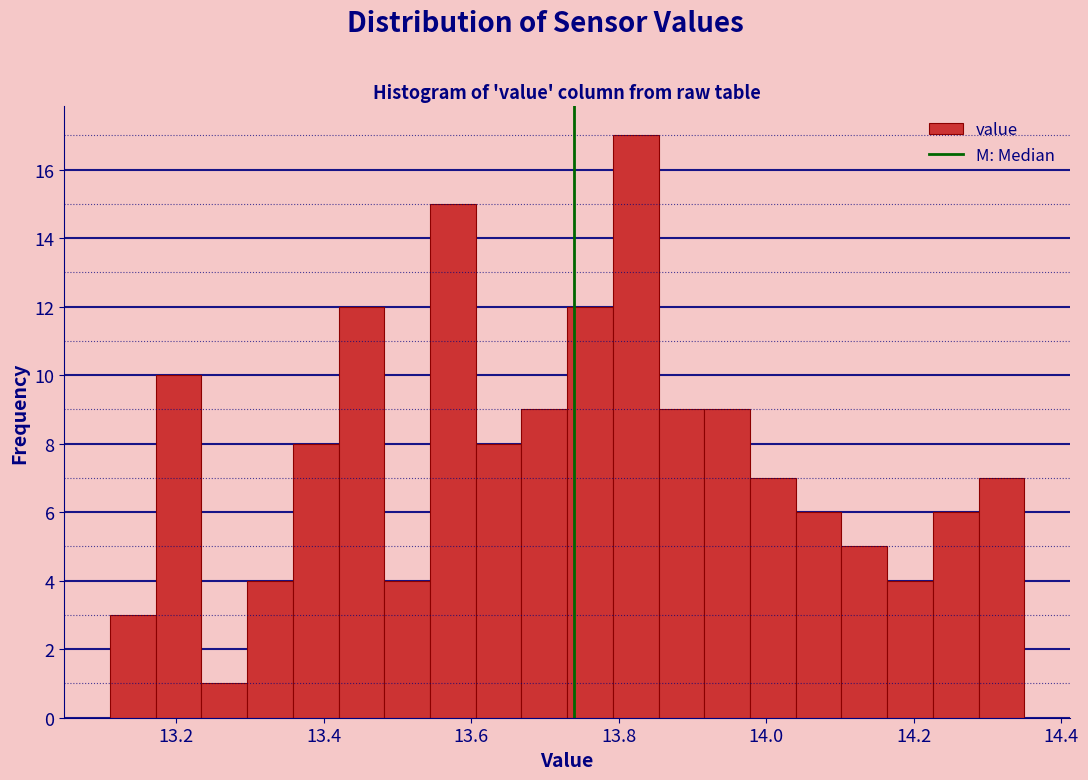

Around what value on the x-axis is the tallest bar? Give the approximate position of its centre, as read against the axis.

13.82